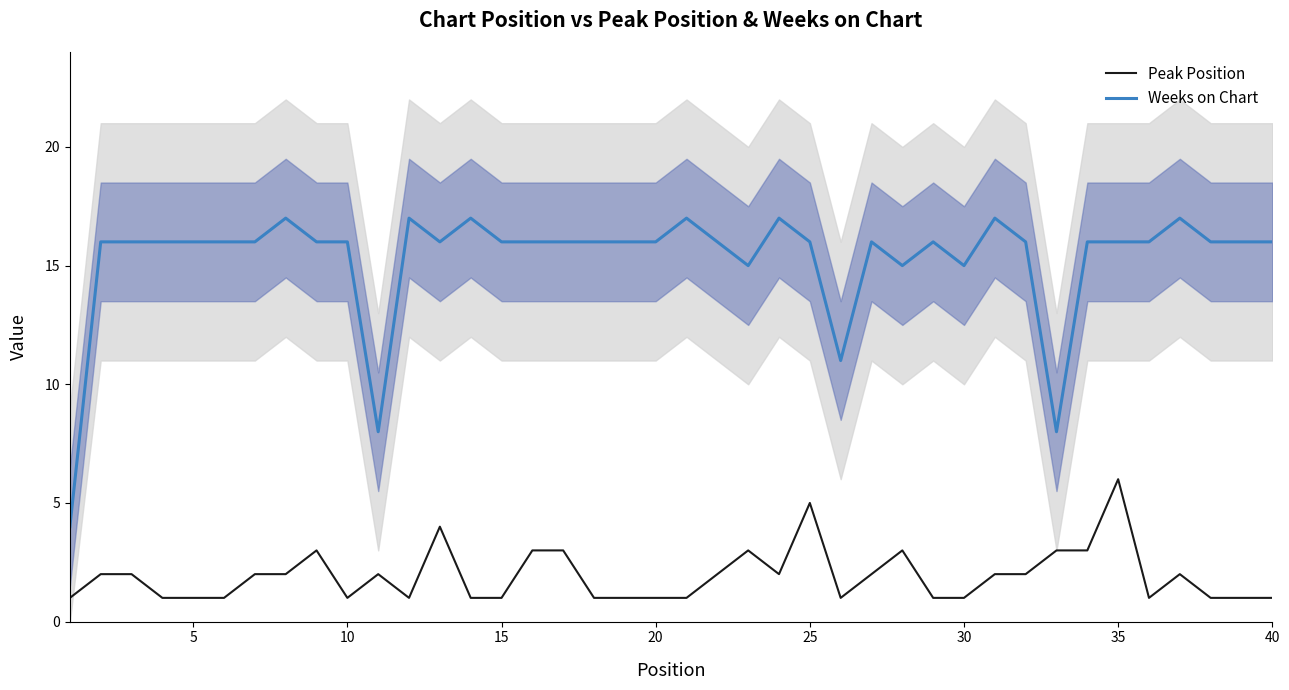

Is it true that Weeks on Chart equals 26 at 10?

False